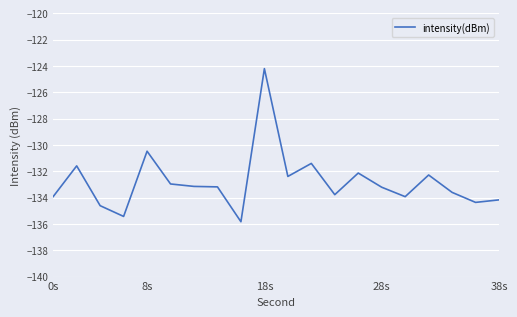

What is the maximum value shown in the chart?

-124.2